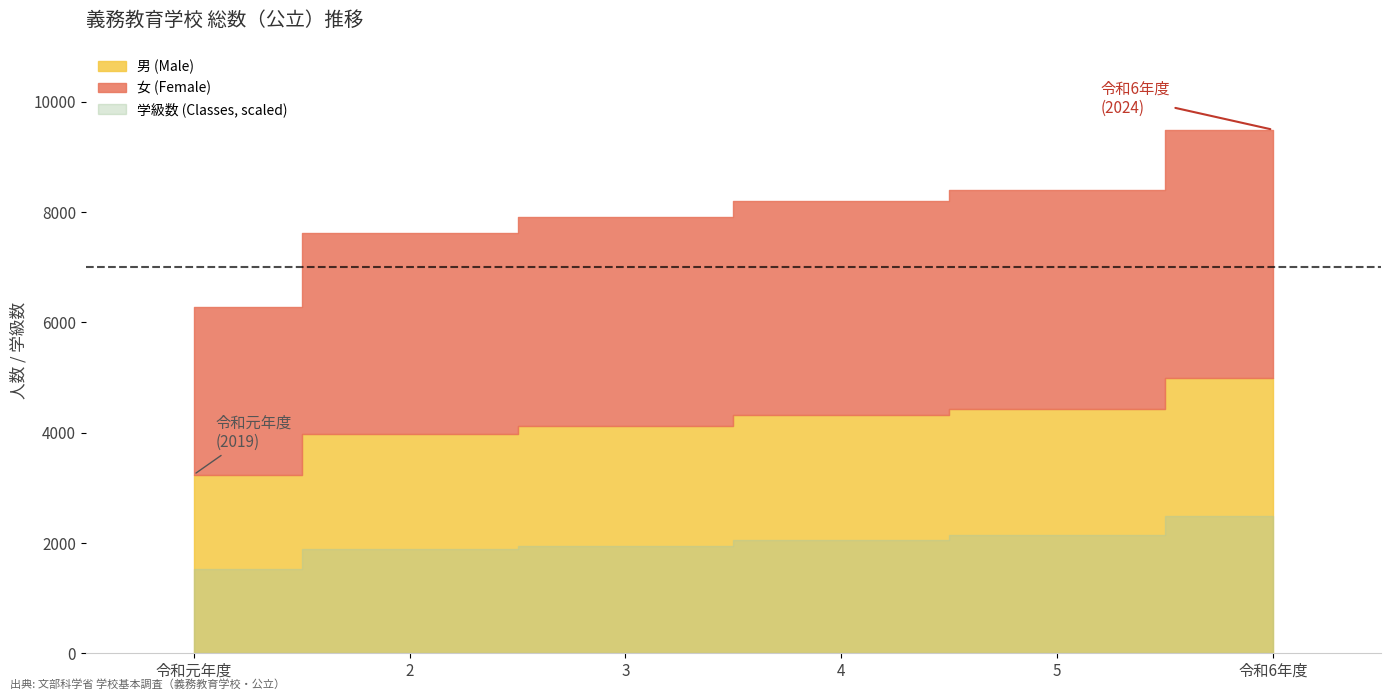

What are all the series names shown in the legend?

男 (Male), 女 (Female), 学級数 (Classes)